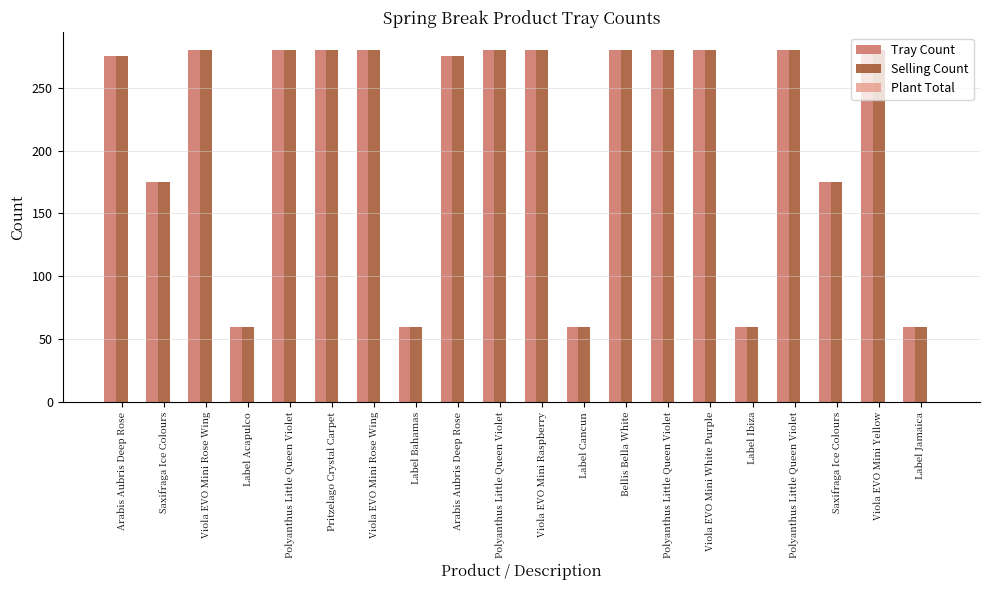

What is the label of the 5th bar from the right?

Label Ibiza